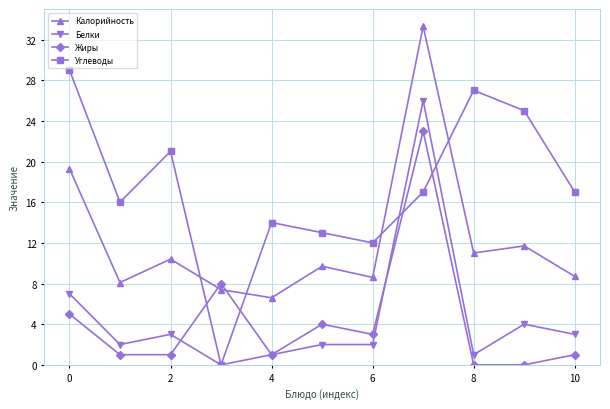

What is the average value of the Углеводы series?

17.4